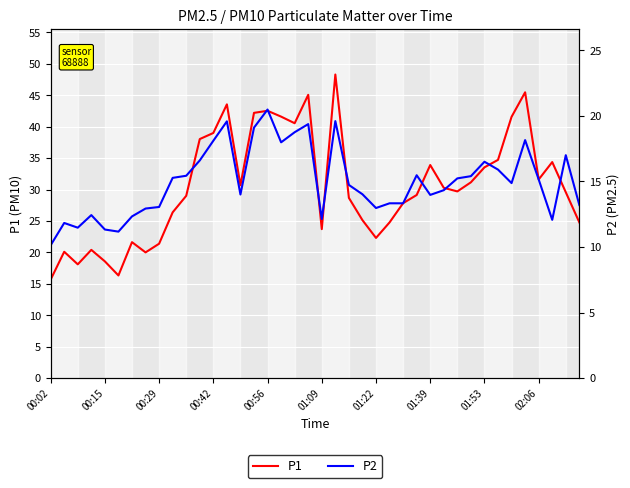

At how many categories does at least one series exceed 33?

15